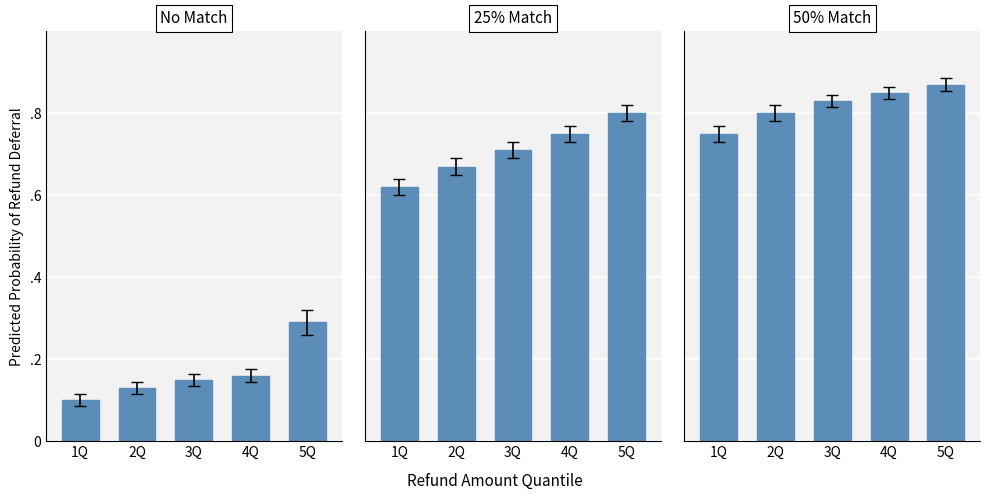

What value does the 50% Match series have at 4Q?

0.8